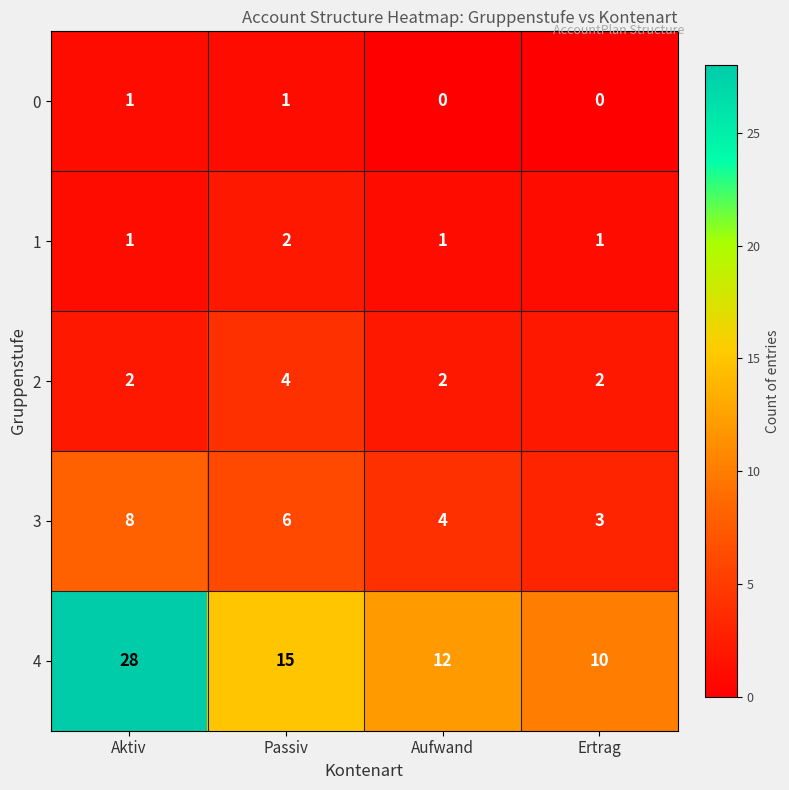

At how many categories does at least one series exceed 26?

1